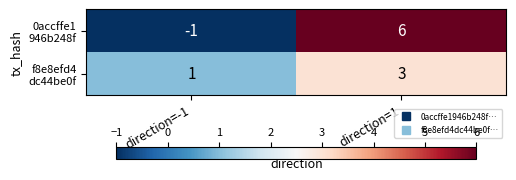

At which category is the sum across all series the highest?

direction=1